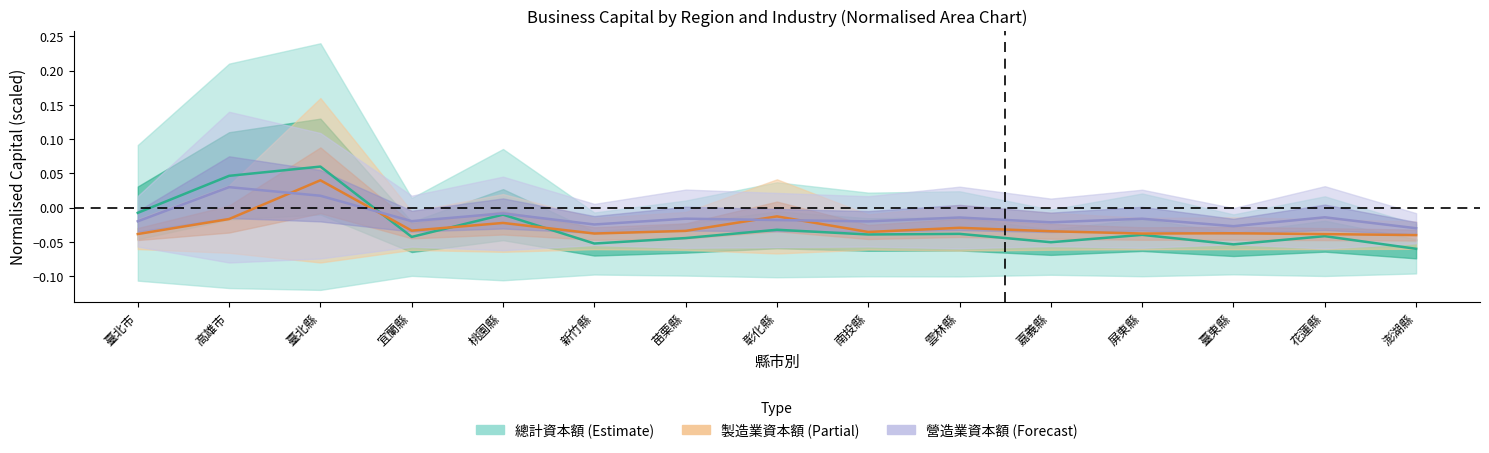

Is it true that 營造業資本額 equals -0.0 at 澎湖縣?

True